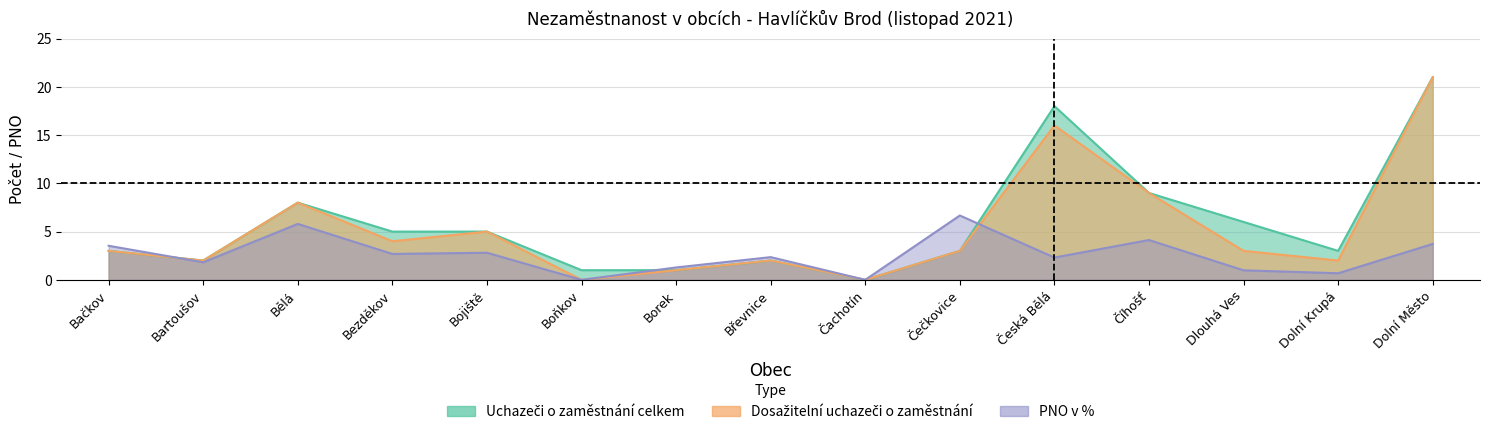

Rank the categories by PNO v % value from lowest to highest.

Boňkov, Čachotín, Dolní Krupá, Dlouhá Ves, Borek, Bartoušov, Česká Bělá, Břevnice, Bezděkov, Bojiště, Bačkov, Dolní Město, Číhošť, Bělá, Čečkovice